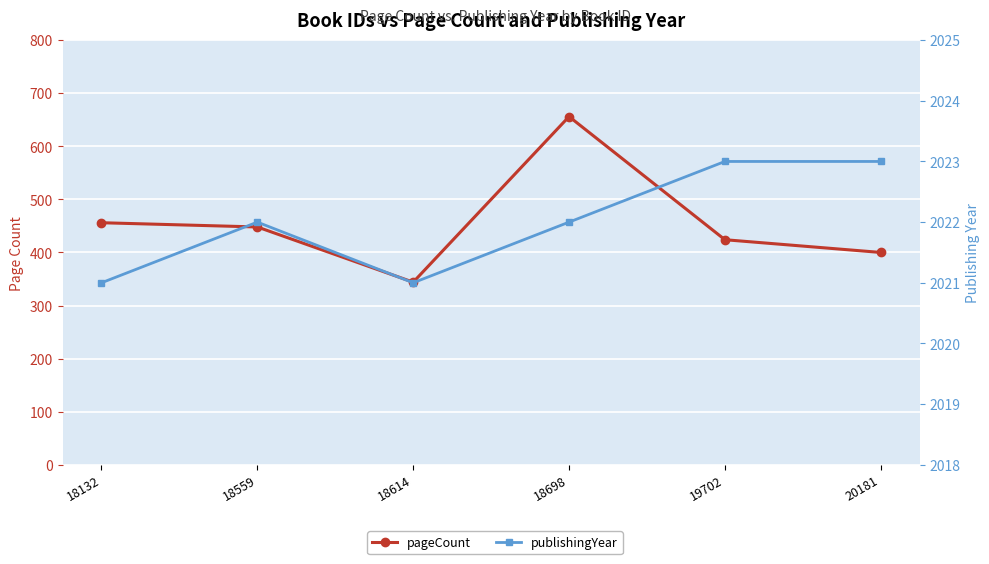

Reading left to right, extract all data points from this chart.

pageCount: 18132=456	18559=448	18614=344	18698=656	19702=424	20181=400
publishingYear: 18132=2021	18559=2022	18614=2021	18698=2022	19702=2023	20181=2023